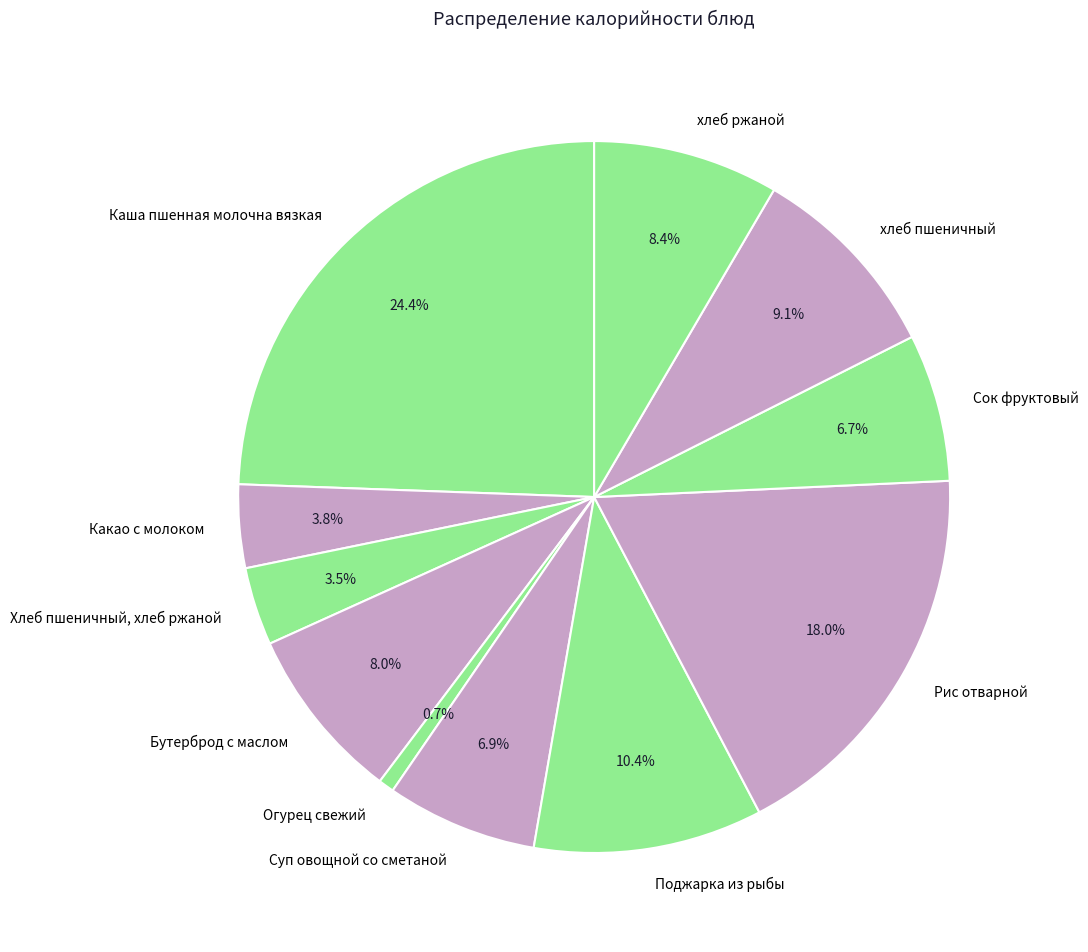

Do Бутерброд с маслом and Какао с молоком together represent more than half of the pie?

No